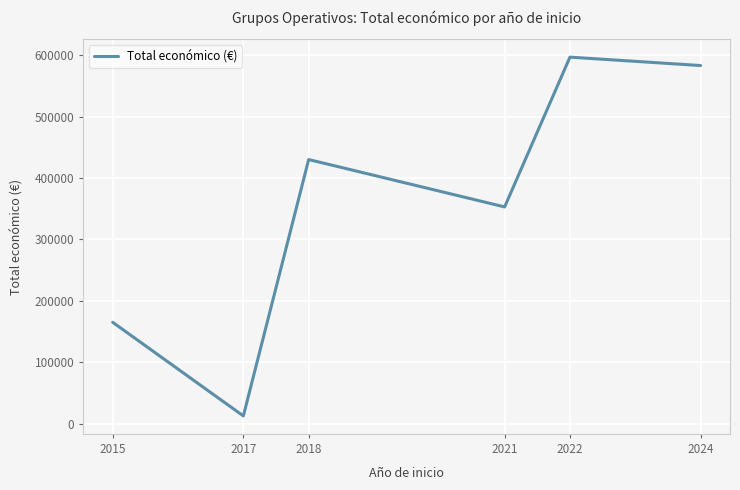

Which has a higher value, 2022 or 2024?

2022